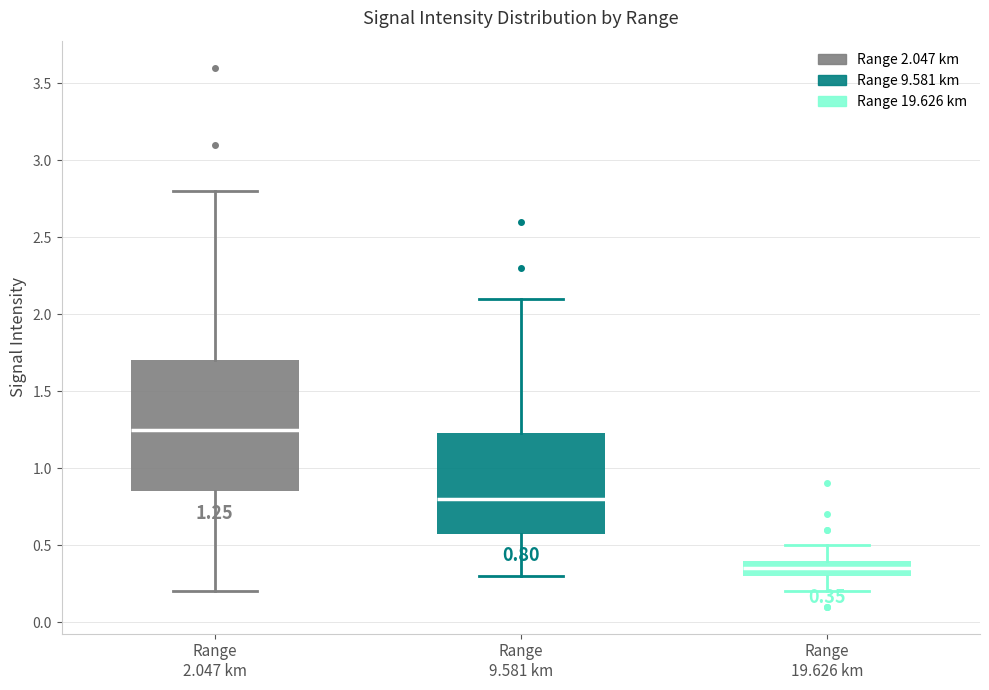

Which box's median line is the lowest?

Range 19.626 km